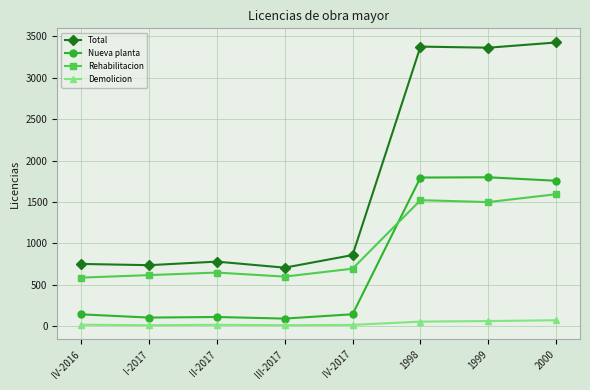

Which series has the largest range (max minus min)?

Total